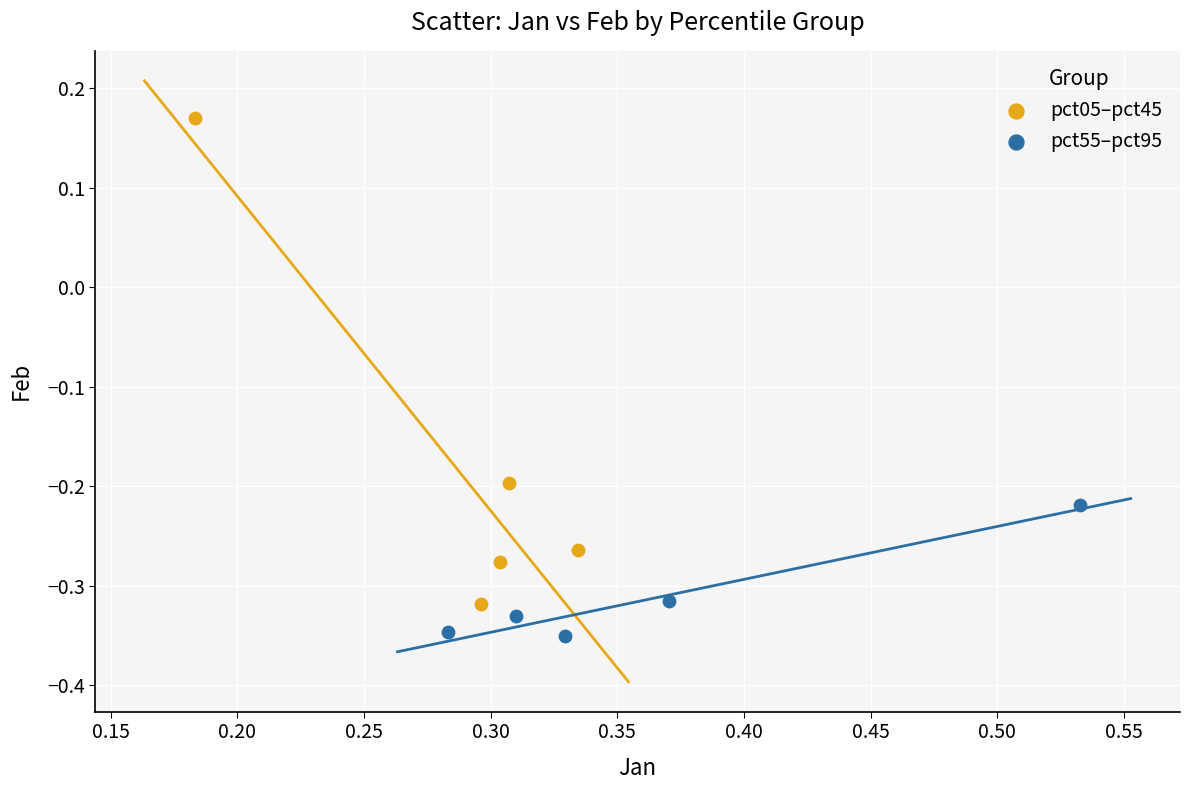

Which series contains the highest Y value?

pct05–pct45